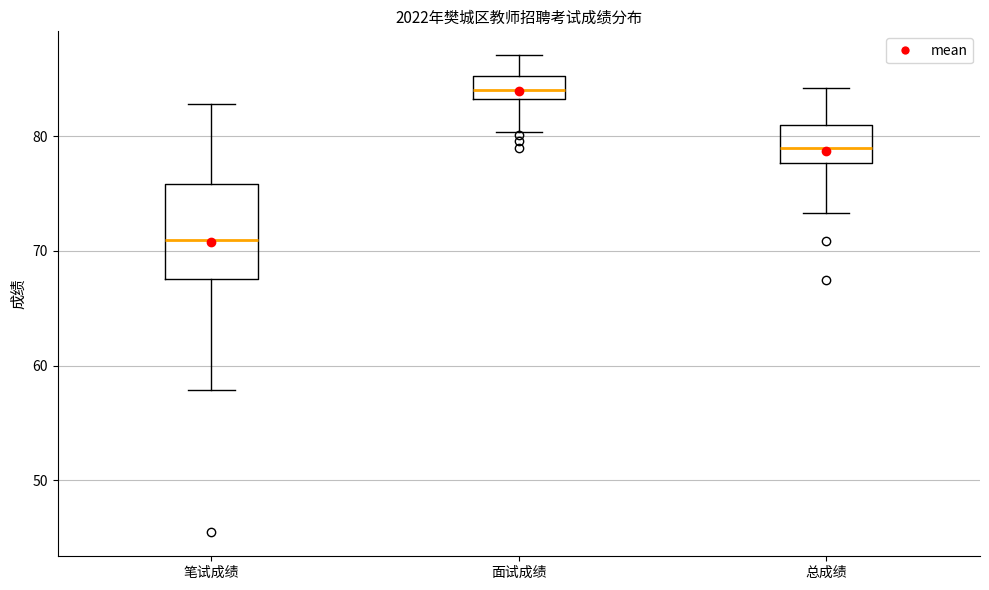

Which box's median line is the lowest?

笔试成绩